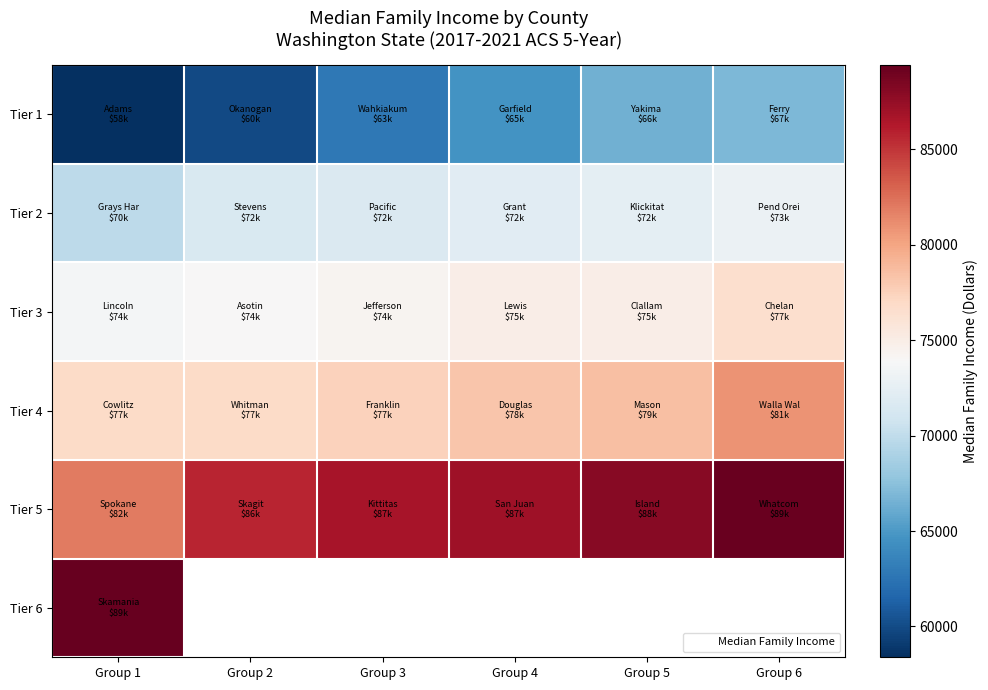

At which label does Tier 2 first exceed 72111?

Group 5